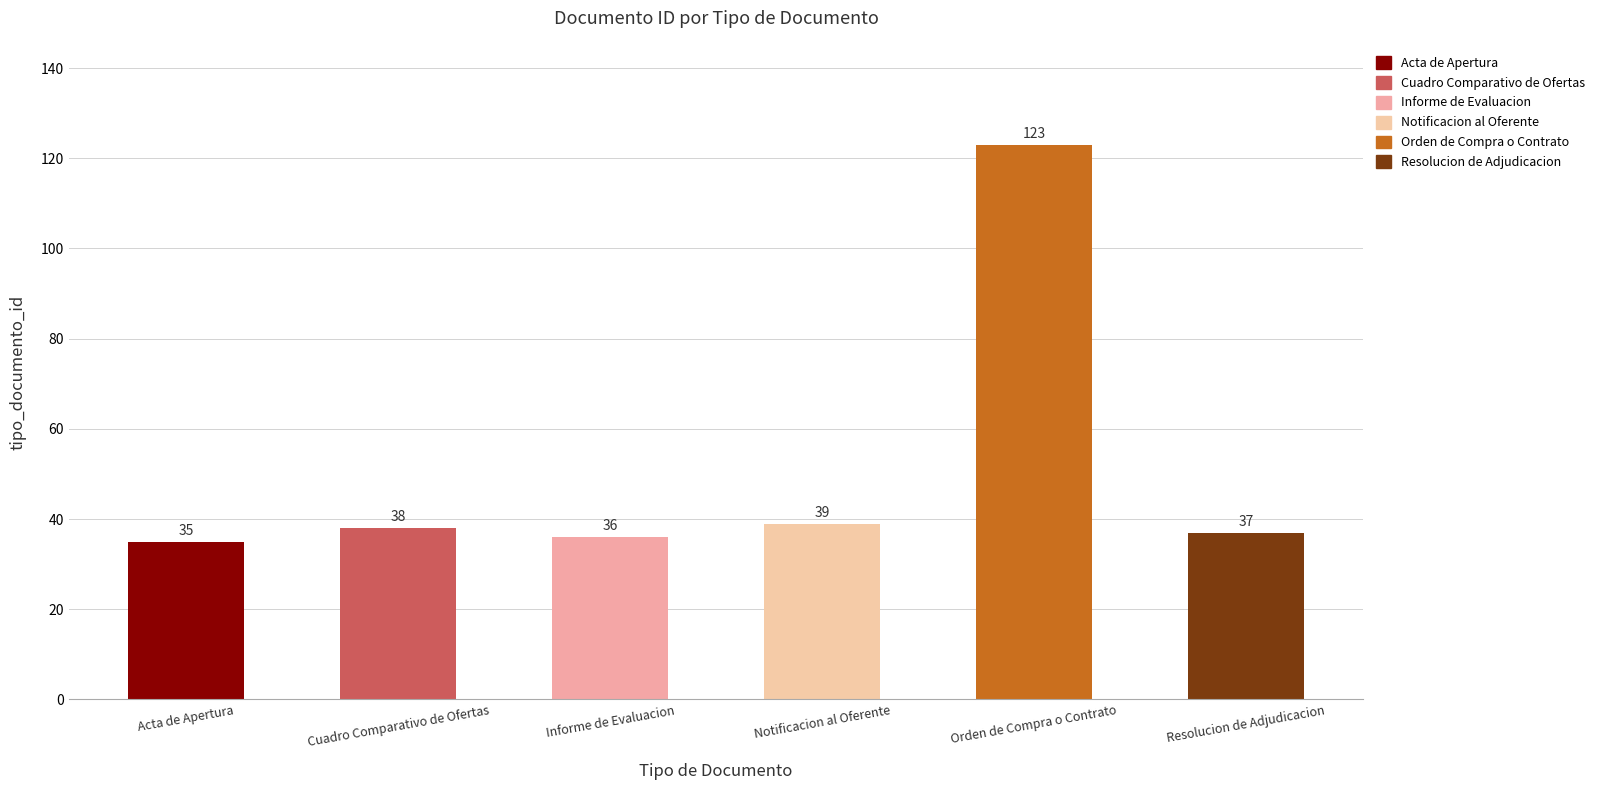

True or false: the data shows 35 at Acta de Apertura.

True